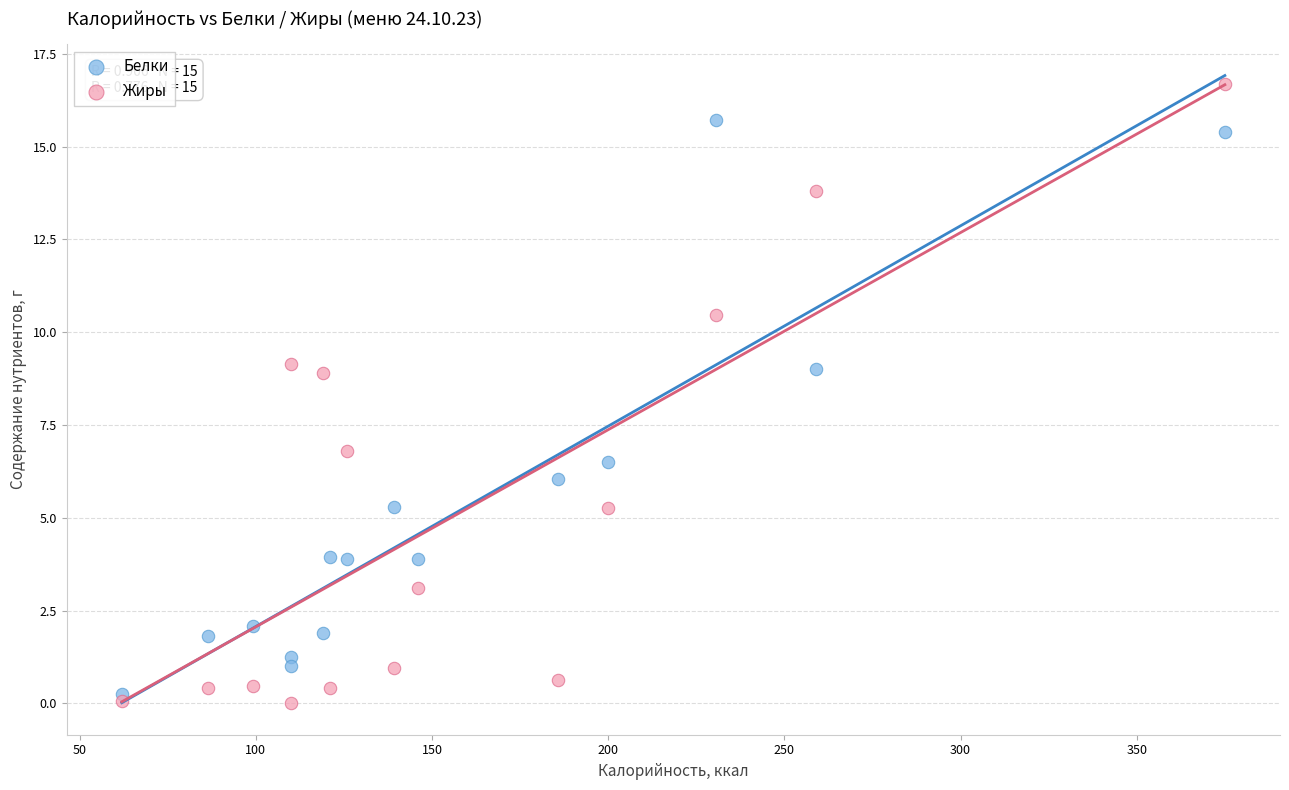

Which series contains the highest Y value?

Жиры